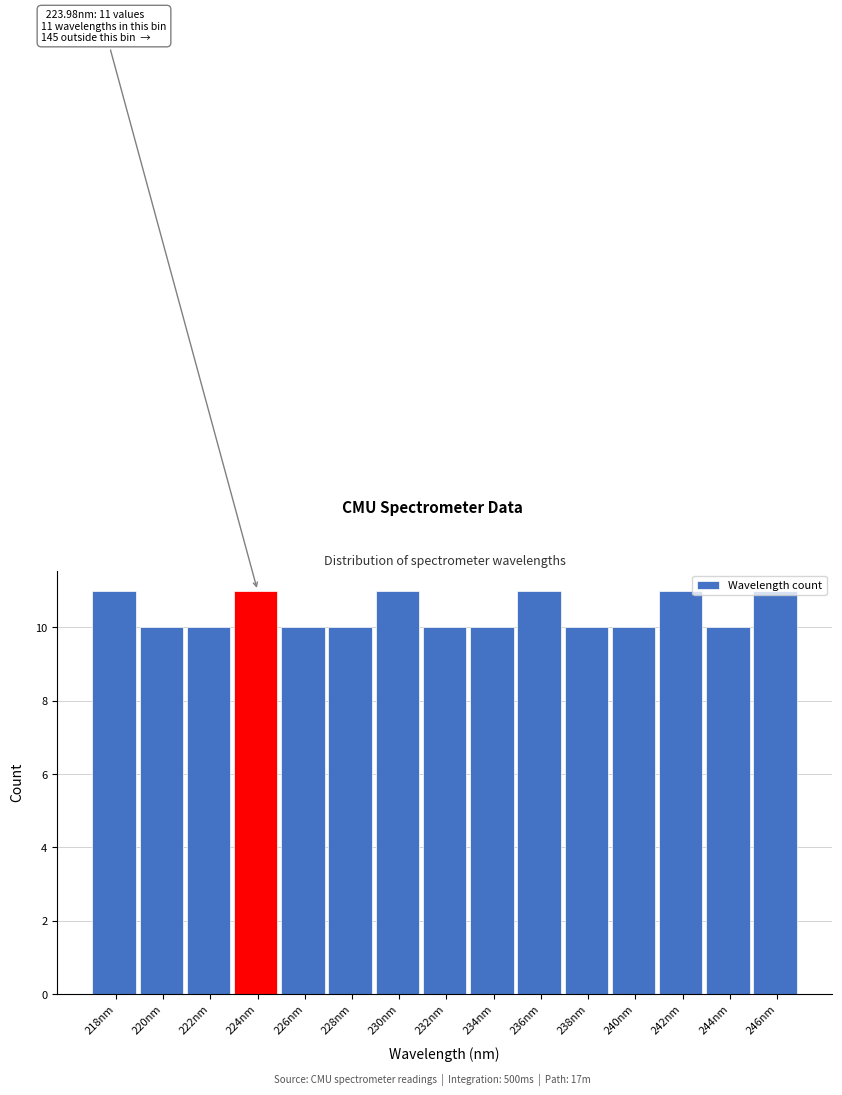

Is it true that the value at 222nm is 10?

True